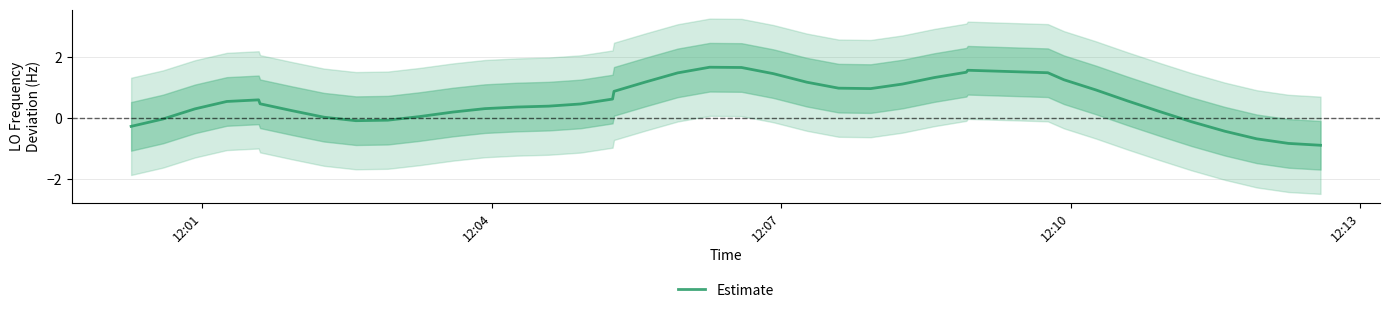

What is the minimum value for Estimate?

-0.9